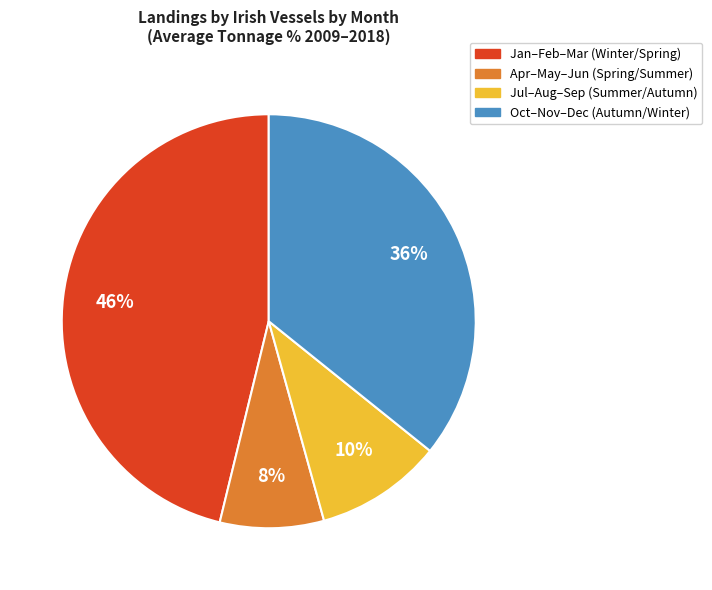

To the nearest percent, what is the difference between the largest and smallest slice percentages?

38%